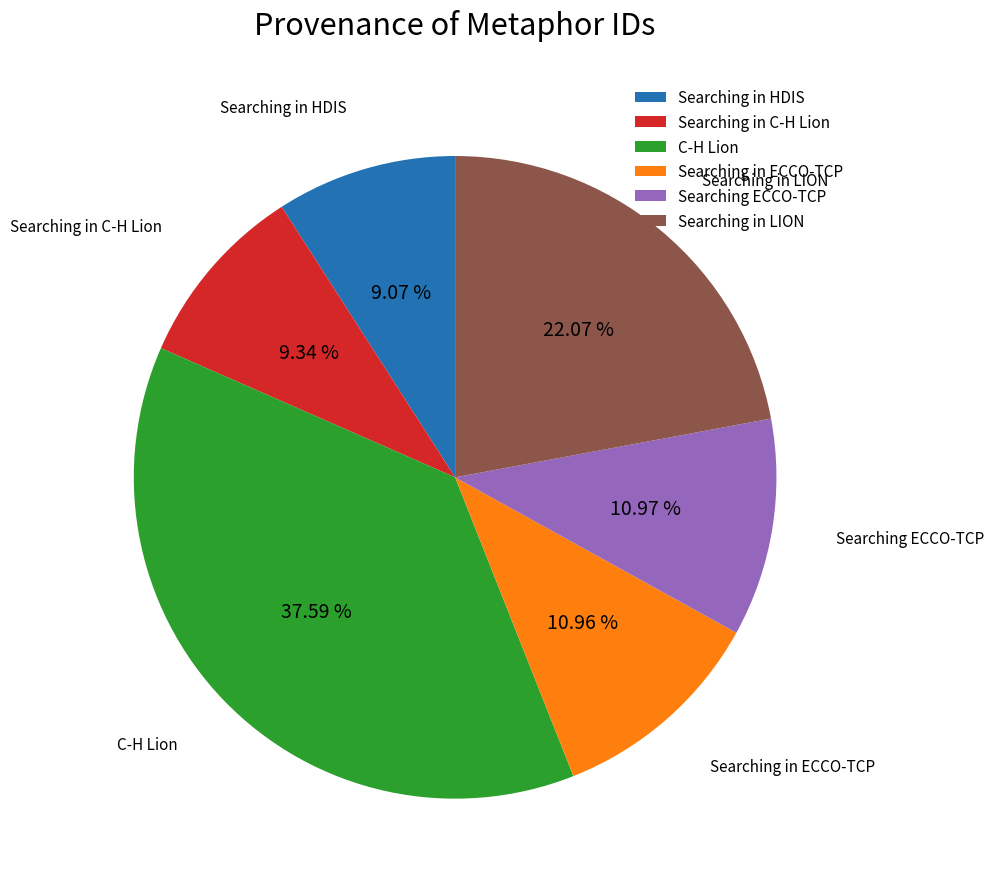

Is there any slice that represents more than half of the pie?

No